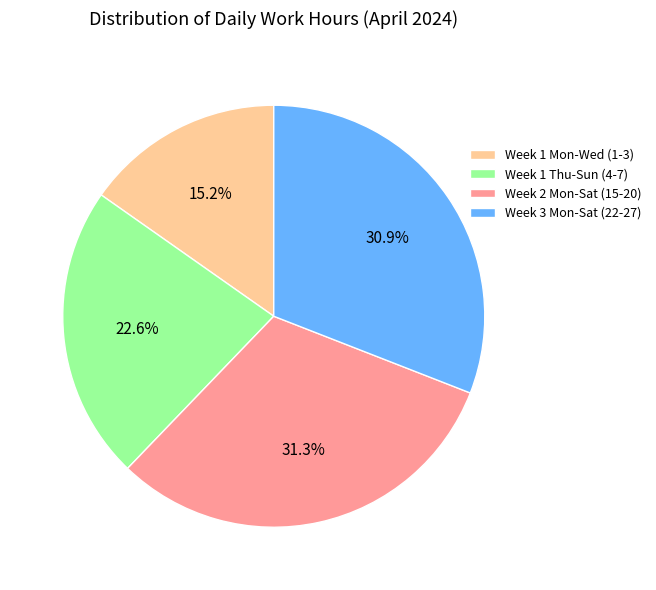

Which slice is the smallest?

Week 1 Mon-Wed (1-3)